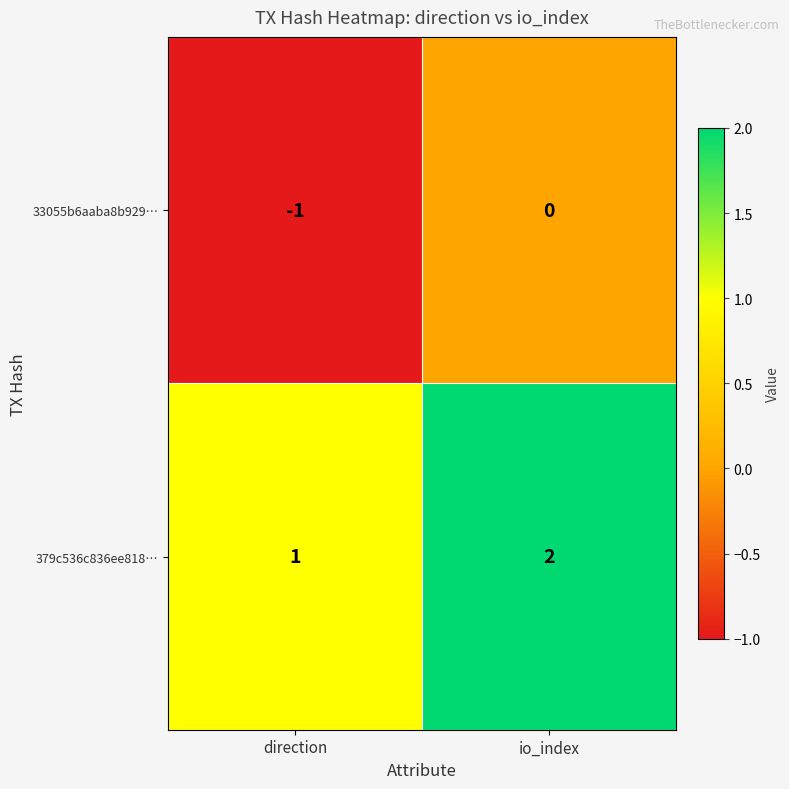

What is the sum of all 379c536c836ee818… values?

3